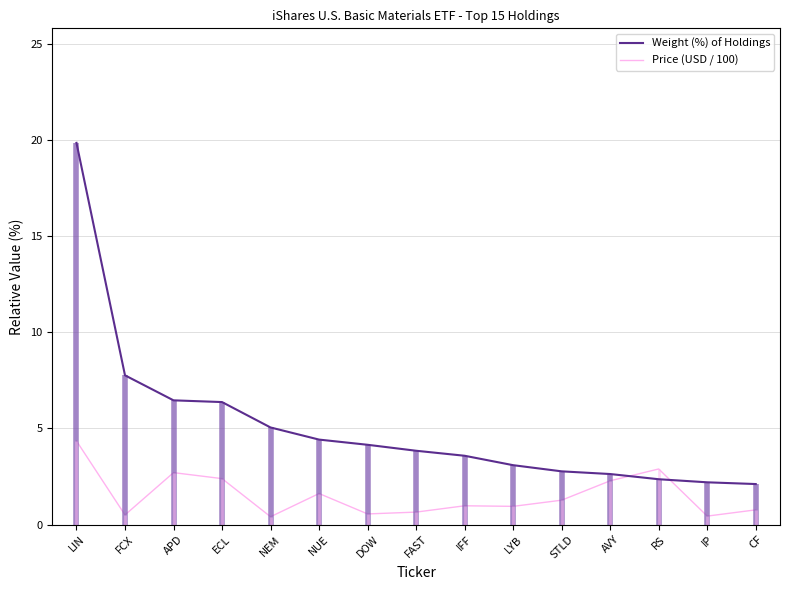

Between STLD and LYB, which is larger?

LYB